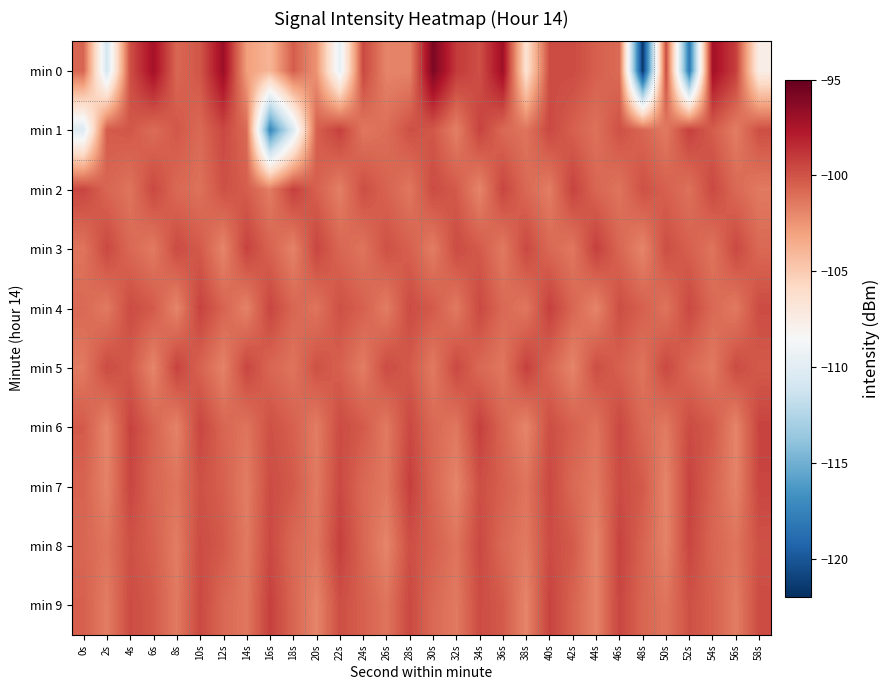

Reading right to left, what are all the values shown in this chart?

min 0: 58s=-107.6	56s=-99.2	54s=-97.2	52s=-118.1	50s=-99.7	48s=-121.7	46s=-100.9	44s=-100.4	42s=-99.7	40s=-99.7	38s=-106.5	36s=-97.0	34s=-99.8	32s=-99.0	30s=-95.9	28s=-101.8	26s=-101.9	24s=-99.5	22s=-109.7	20s=-102.4	18s=-100.4	16s=-103.9	14s=-102.9	12s=-96.9	10s=-100.1	8s=-100.7	6s=-97.2	4s=-99.8	2s=-110.9	0s=-100.7
min 1: 58s=-99.8	56s=-101.6	54s=-100.3	52s=-99.2	50s=-101.5	48s=-100.7	46s=-99.9	44s=-101.1	42s=-100.5	40s=-99.6	38s=-101.2	36s=-100.8	34s=-99.3	32s=-101.7	30s=-100.1	28s=-99.9	26s=-101.0	24s=-101.3	22s=-99.2	20s=-100.5	18s=-110.5	16s=-117.3	14s=-100.9	12s=-99.5	10s=-100.8	8s=-100.1	6s=-100.9	4s=-100.1	2s=-100.3	0s=-110.3
min 2: 58s=-101.5	56s=-100.8	54s=-99.6	52s=-101.1	50s=-100.5	48s=-99.9	46s=-101.2	44s=-100.7	42s=-99.3	40s=-101.6	38s=-100.8	36s=-99.5	34s=-101.9	32s=-100.2	30s=-99.7	28s=-101.3	26s=-100.6	24s=-99.8	22s=-101.7	20s=-100.5	18s=-99.2	16s=-101.6	14s=-100.3	12s=-99.9	10s=-101.1	8s=-100.8	6s=-99.6	4s=-101.2	2s=-100.7	0s=-99.5
min 3: 58s=-100.8	56s=-99.6	54s=-101.2	52s=-100.5	50s=-99.8	48s=-101.9	46s=-100.7	44s=-99.2	42s=-101.3	40s=-100.8	38s=-99.6	36s=-101.5	34s=-100.2	32s=-99.7	30s=-101.6	28s=-100.5	26s=-99.9	24s=-101.2	22s=-100.7	20s=-99.5	18s=-101.8	16s=-100.6	14s=-99.3	12s=-101.9	10s=-100.2	8s=-99.7	6s=-101.5	4s=-100.8	2s=-99.6	0s=-101.2
min 4: 58s=-99.7	56s=-101.5	54s=-100.8	52s=-99.6	50s=-101.2	48s=-100.5	46s=-99.8	44s=-101.9	42s=-100.7	40s=-99.2	38s=-101.3	36s=-100.8	34s=-99.6	32s=-101.5	30s=-100.2	28s=-99.7	26s=-101.6	24s=-100.5	22s=-99.9	20s=-101.2	18s=-100.7	16s=-99.5	14s=-101.8	12s=-100.6	10s=-99.3	8s=-101.9	6s=-100.2	4s=-99.7	2s=-101.5	0s=-100.8
min 5: 58s=-100.2	56s=-99.7	54s=-101.5	52s=-100.8	50s=-99.6	48s=-101.2	46s=-100.5	44s=-99.8	42s=-101.9	40s=-100.7	38s=-99.2	36s=-101.3	34s=-100.8	32s=-99.6	30s=-101.5	28s=-100.2	26s=-99.7	24s=-101.6	22s=-100.5	20s=-99.9	18s=-101.2	16s=-100.7	14s=-99.5	12s=-101.8	10s=-100.6	8s=-99.3	6s=-101.9	4s=-100.2	2s=-99.7	0s=-101.5
min 6: 58s=-99.3	56s=-101.9	54s=-100.2	52s=-99.7	50s=-101.5	48s=-100.8	46s=-99.6	44s=-101.2	42s=-100.5	40s=-99.8	38s=-101.9	36s=-100.7	34s=-99.2	32s=-101.3	30s=-100.8	28s=-99.6	26s=-101.5	24s=-100.2	22s=-99.7	20s=-101.6	18s=-100.5	16s=-99.9	14s=-101.2	12s=-100.7	10s=-99.5	8s=-101.8	6s=-100.6	4s=-99.3	2s=-101.9	0s=-100.2
min 7: 58s=-99.5	56s=-101.8	54s=-100.6	52s=-99.3	50s=-101.9	48s=-100.2	46s=-99.7	44s=-101.5	42s=-100.8	40s=-99.6	38s=-101.2	36s=-100.5	34s=-99.8	32s=-101.9	30s=-100.7	28s=-99.2	26s=-101.3	24s=-100.8	22s=-99.6	20s=-101.5	18s=-100.2	16s=-99.7	14s=-101.6	12s=-100.5	10s=-99.9	8s=-101.2	6s=-100.7	4s=-99.5	2s=-101.8	0s=-100.6
min 8: 58s=-99.9	56s=-101.2	54s=-100.7	52s=-99.5	50s=-101.8	48s=-100.6	46s=-99.3	44s=-101.9	42s=-100.2	40s=-99.7	38s=-101.5	36s=-100.8	34s=-99.6	32s=-101.2	30s=-100.5	28s=-99.8	26s=-101.9	24s=-100.7	22s=-99.2	20s=-101.3	18s=-100.8	16s=-99.6	14s=-101.5	12s=-100.2	10s=-99.7	8s=-101.6	6s=-100.5	4s=-99.9	2s=-101.2	0s=-100.7
min 9: 58s=-99.7	56s=-101.6	54s=-100.5	52s=-99.9	50s=-101.2	48s=-100.7	46s=-99.5	44s=-101.8	42s=-100.6	40s=-99.3	38s=-101.9	36s=-100.2	34s=-99.7	32s=-101.5	30s=-100.8	28s=-99.6	26s=-101.2	24s=-100.5	22s=-99.8	20s=-101.9	18s=-100.7	16s=-99.2	14s=-101.3	12s=-100.8	10s=-99.6	8s=-101.5	6s=-100.2	4s=-99.7	2s=-101.6	0s=-100.5